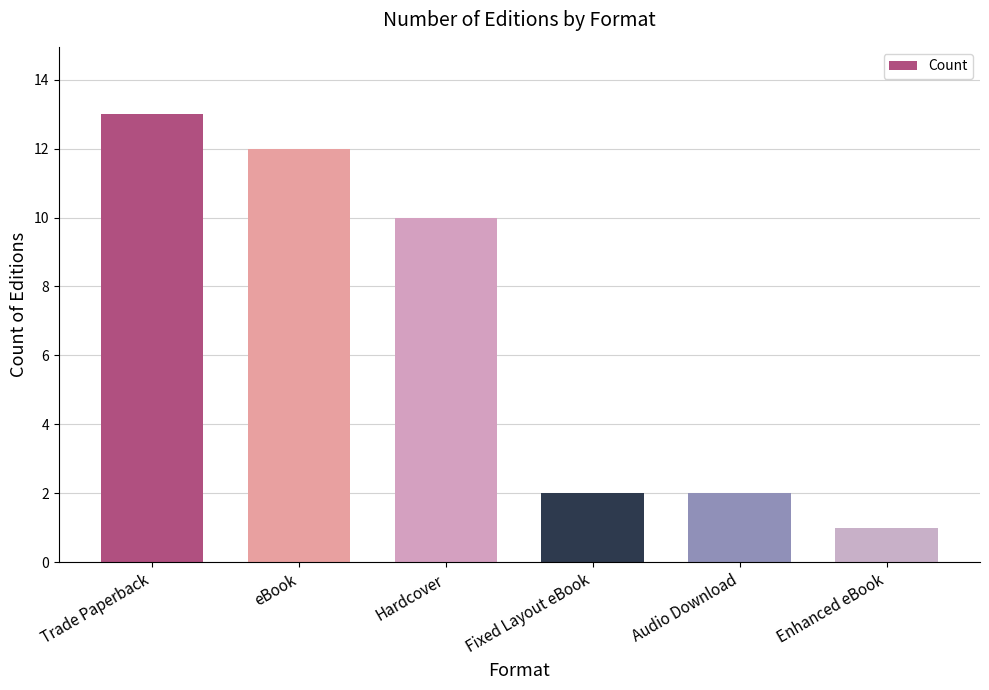

Which has a higher value, Hardcover or Fixed Layout eBook?

Hardcover